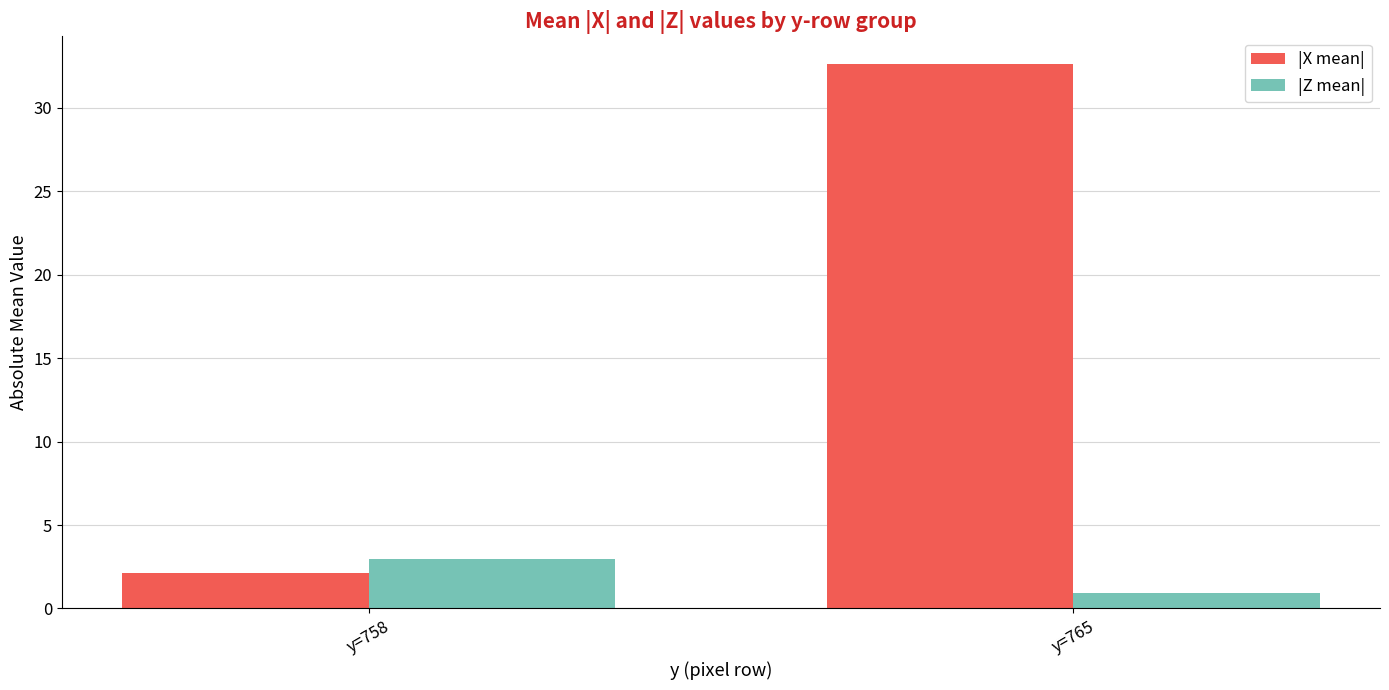

Which series has the largest range (max minus min)?

|X mean|